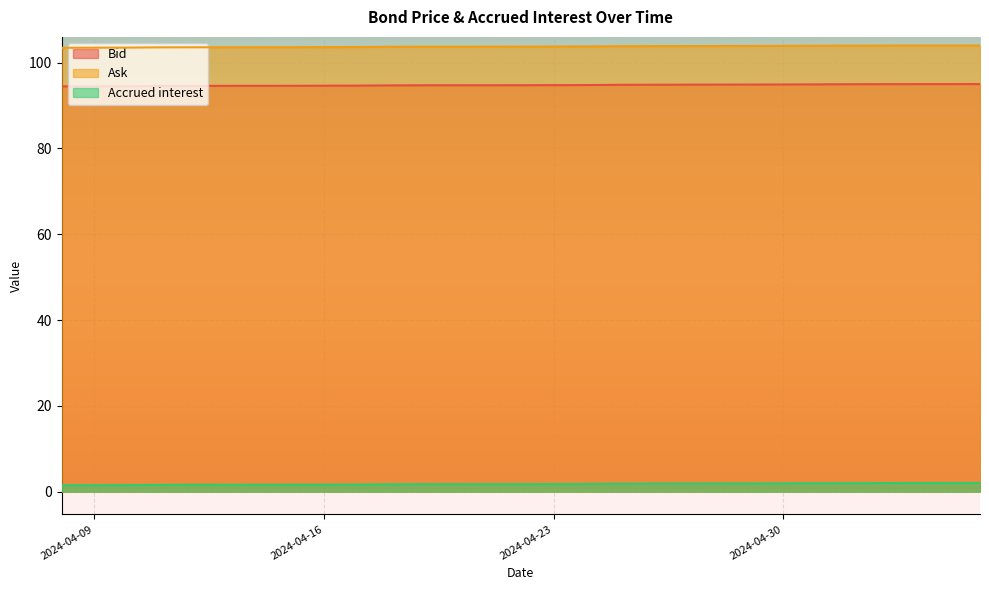

The value of Ask at 2024-04-10 is 51.8. True or false?

False